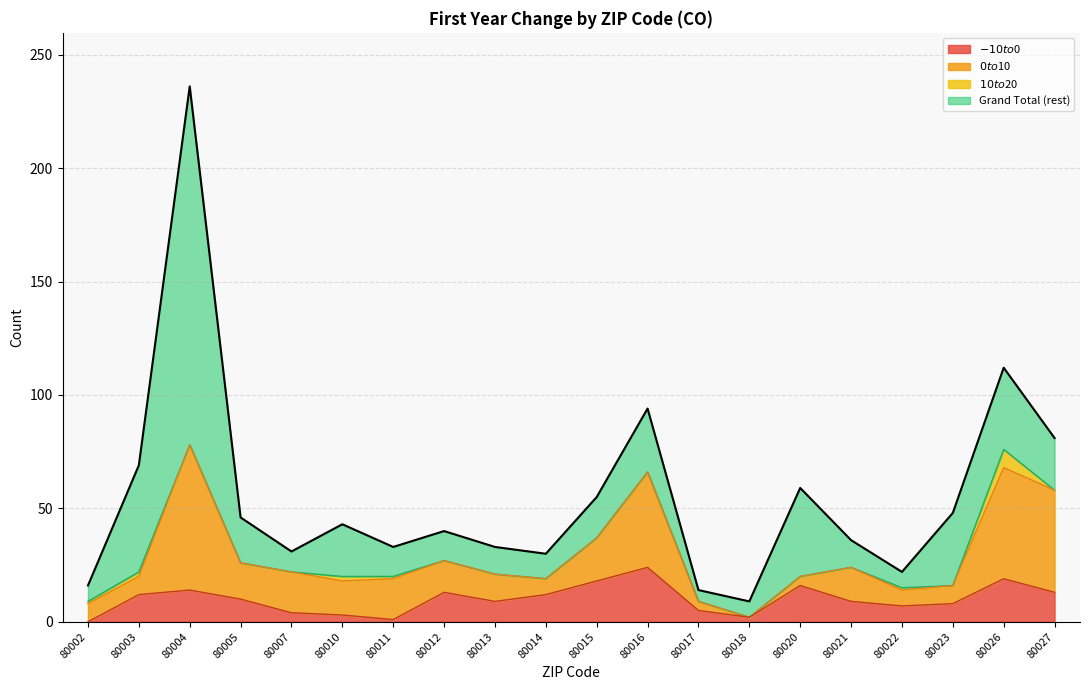

Between 80012 and 80015, which series saw the biggest shift?

Grand Total